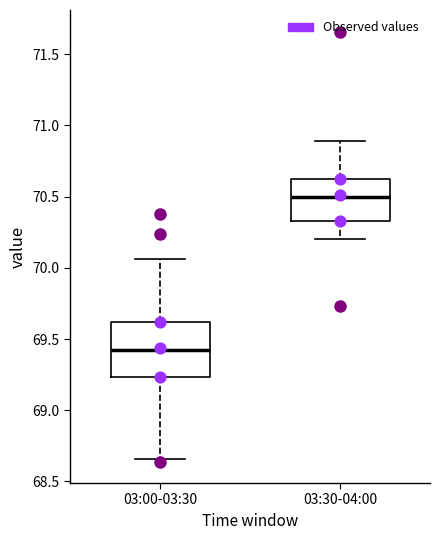

Reading left to right, read every box against the y-axis: the position of its median line, the range the box covers, and the ends of its whiskers. The values are not printed on the chart, so give them approximately, as read against the axis.

03:00-03:30: median 69.40, box 69.25 to 69.60, whiskers 68.65 to 70.05
03:30-04:00: median 70.50, box 70.35 to 70.65, whiskers 70.20 to 70.90